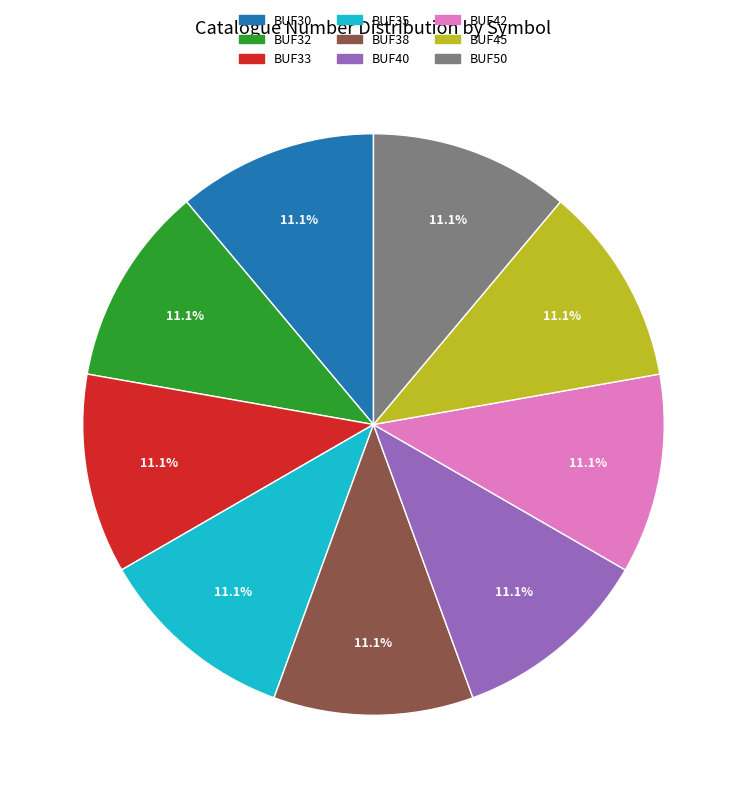

True or false: BUF30 accounts for 26% of the total.

False